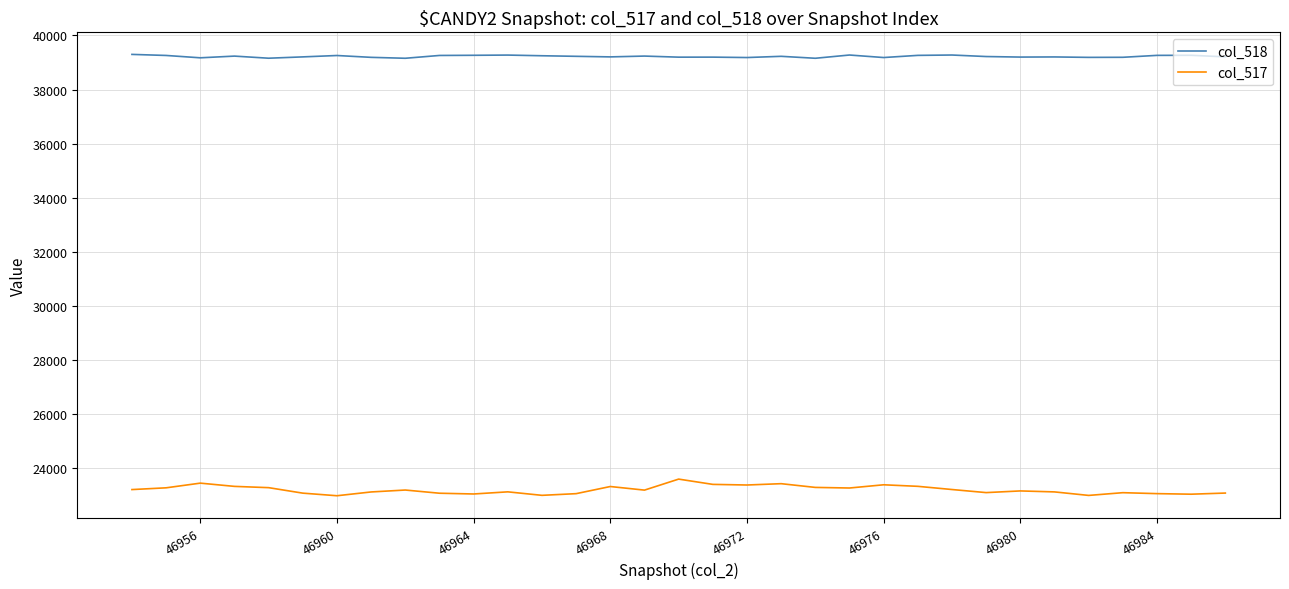

Which series has the largest range (max minus min)?

col_517